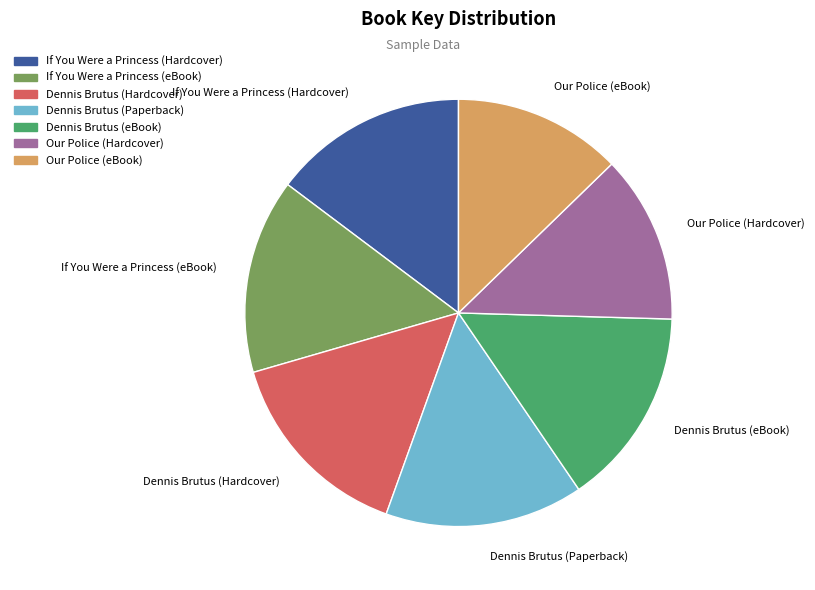

How many slices are in this pie chart?

7